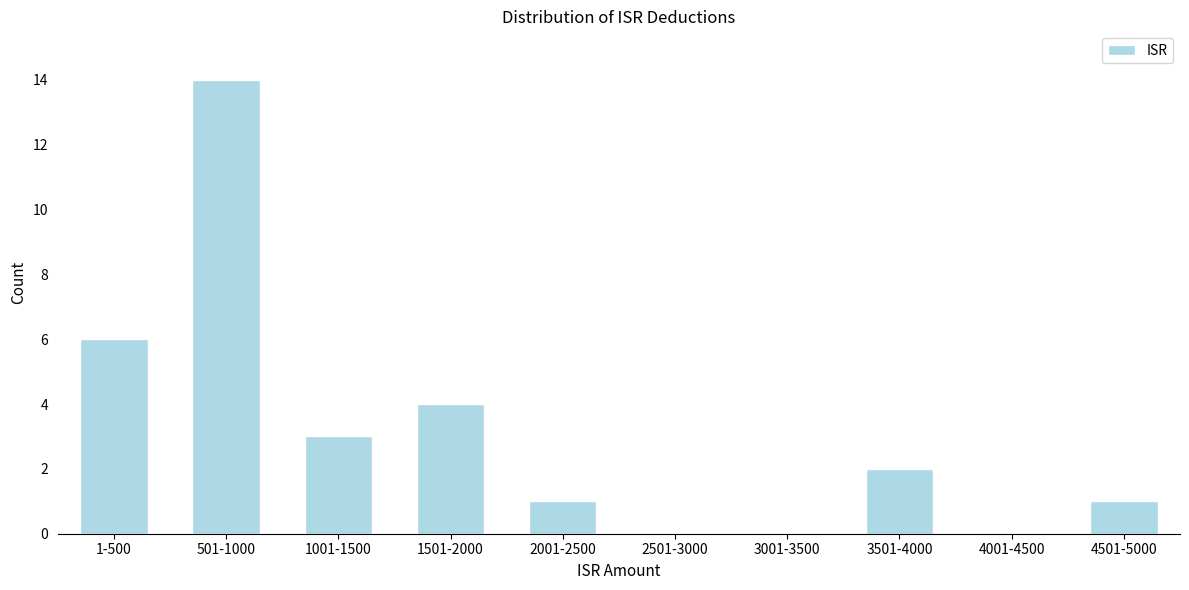

At which label is the value closest to 7?

1-500